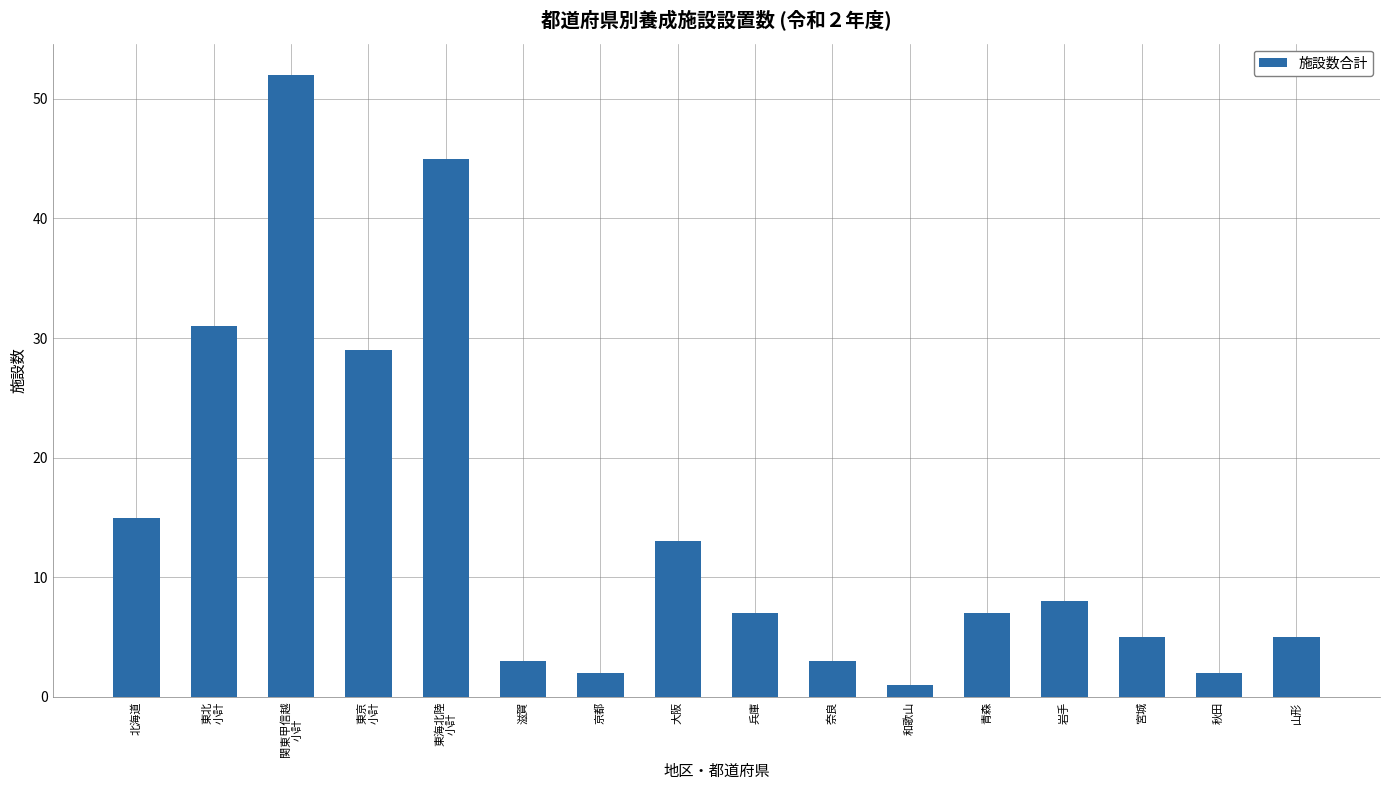

Which category has the highest value across all series?

関東甲信越
小計